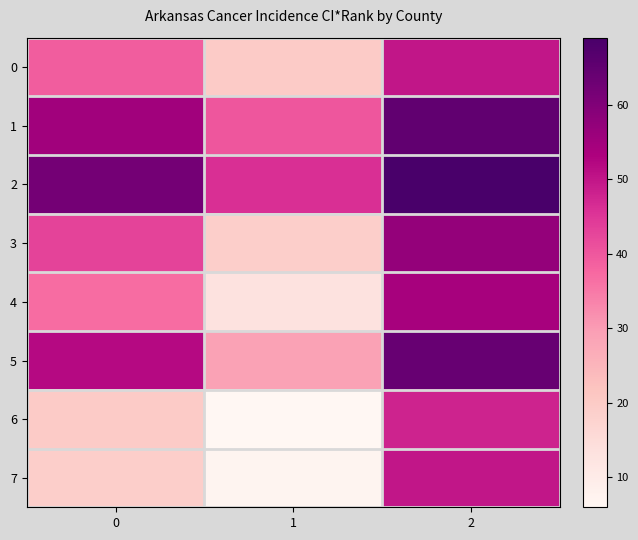

Which series changed the most between 1 and 2?

7